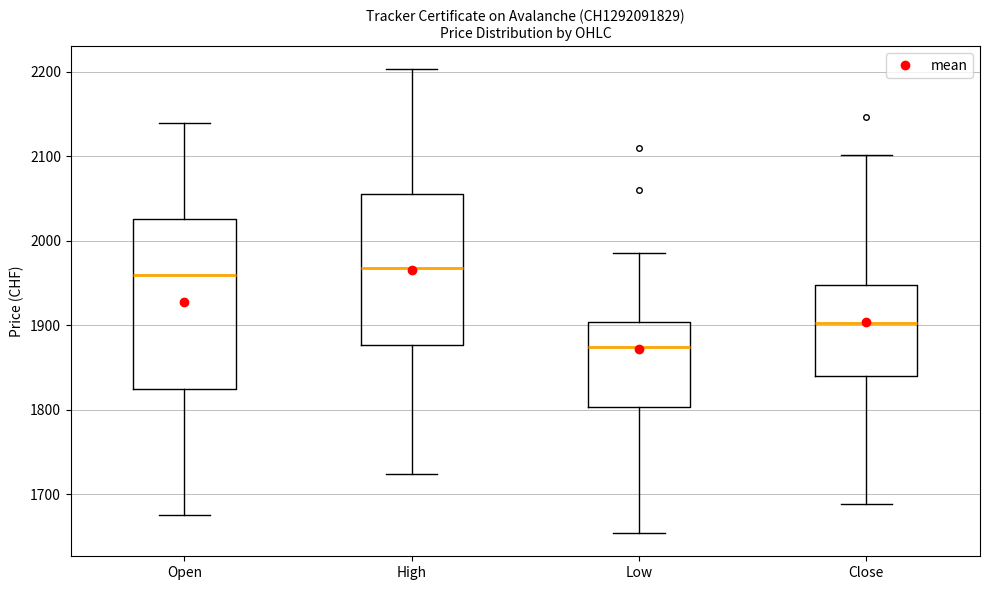

Which box's median line is the lowest?

Low